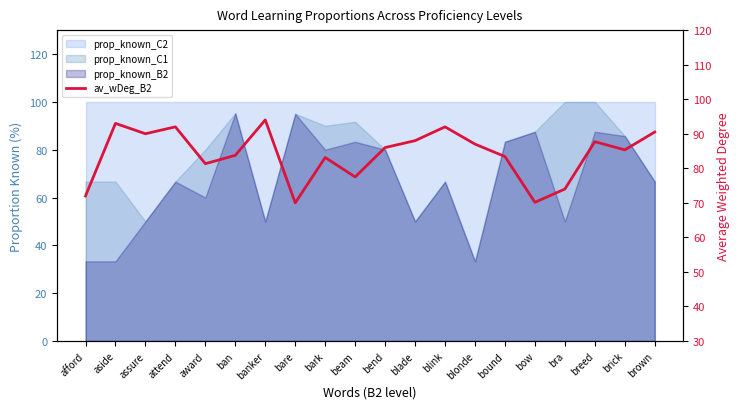

Where does the data first go above 86?

aside